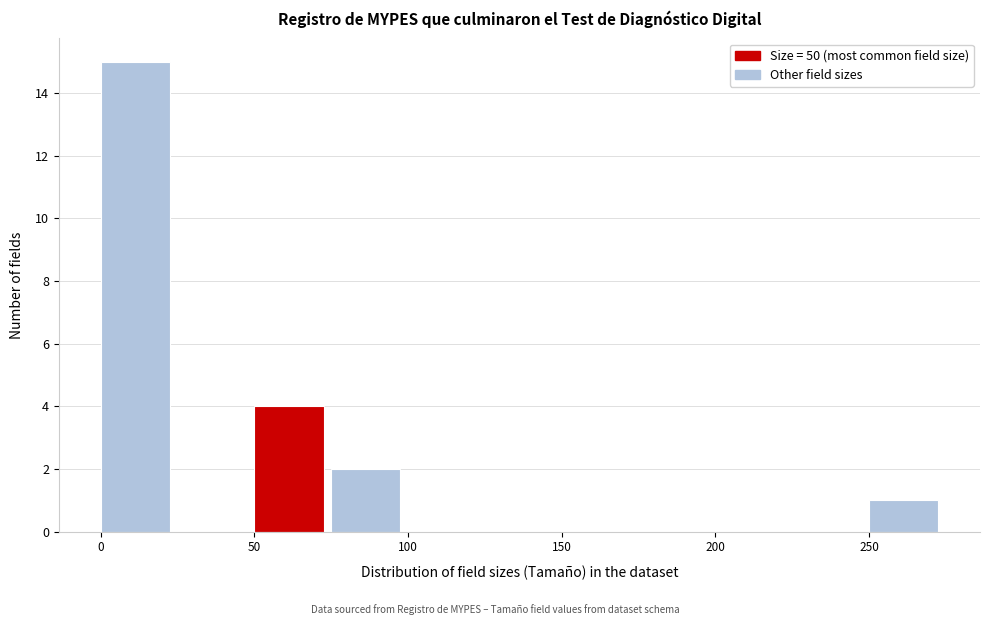

Which range on the x-axis has the tallest bar?

0 to 25